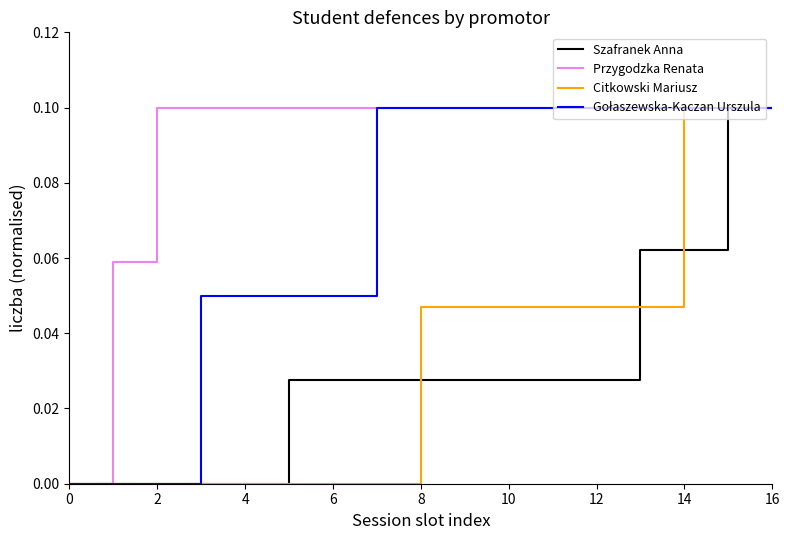

Which series has the largest total across all categories?

Przygodzka Renata